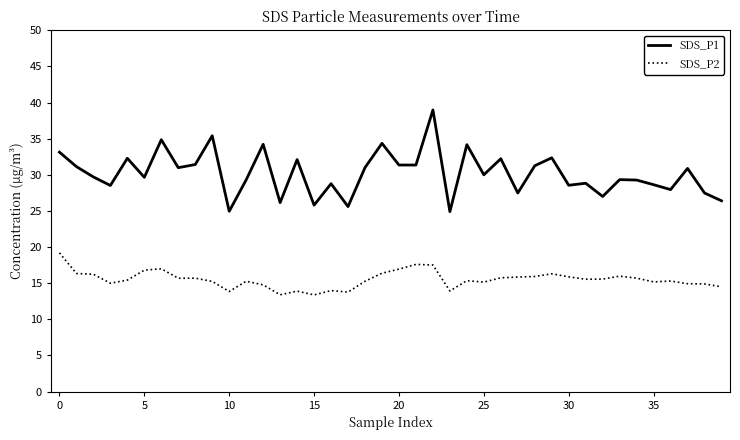

Which series has the largest total across all categories?

SDS_P1